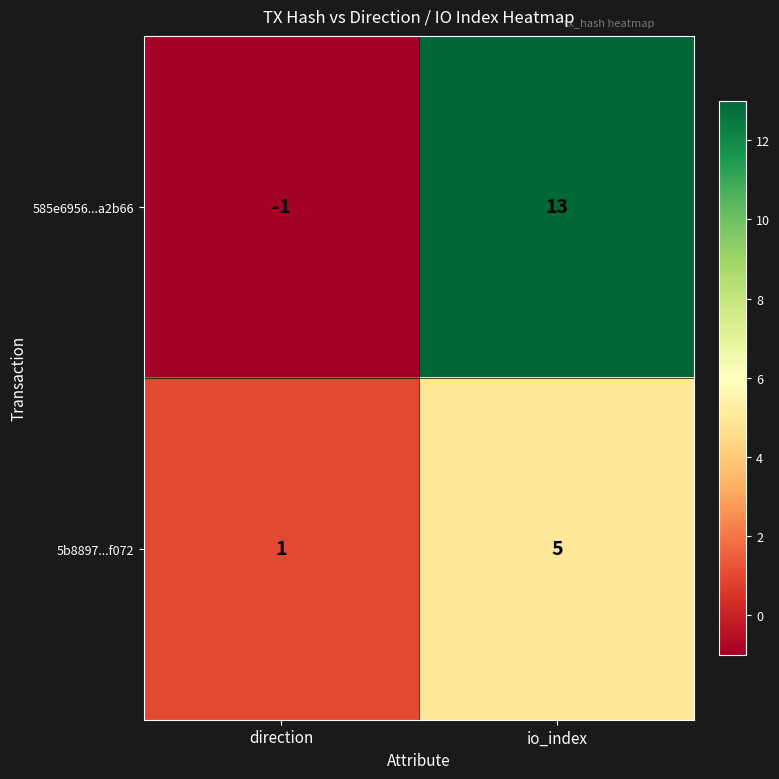

True or false: 5b8897...f072 has a value of 5 at io_index.

True